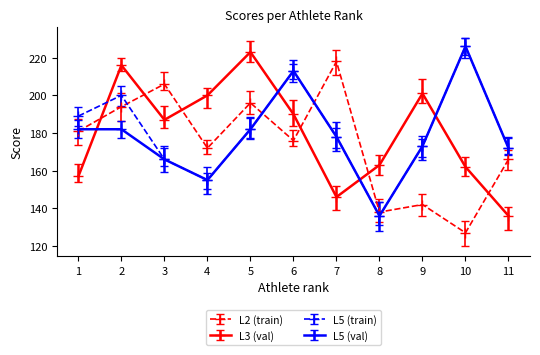

What is the value of the L2 (train) point at the 7th from the left?

218.0